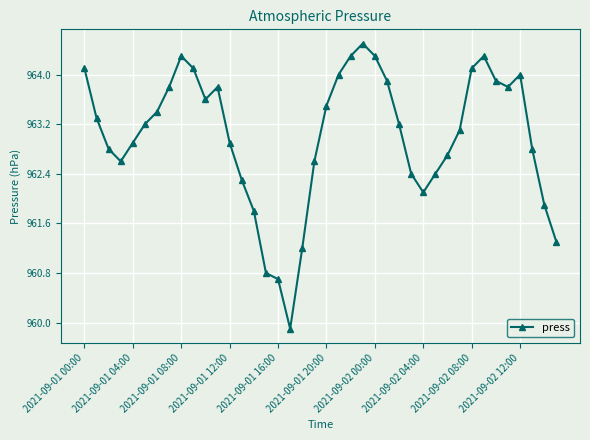

Reading left to right, what are all the values shown in this chart?

964.1	963.3	962.8	962.6	962.9	963.2	963.4	963.8	964.3	964.1	963.6	963.8	962.9	962.3	961.8	960.8	960.7	959.9	961.2	962.6	963.5	964.0	964.3	964.5	964.3	963.9	963.2	962.4	962.1	962.4	962.7	963.1	964.1	964.3	963.9	963.8	964.0	962.8	961.9	961.3